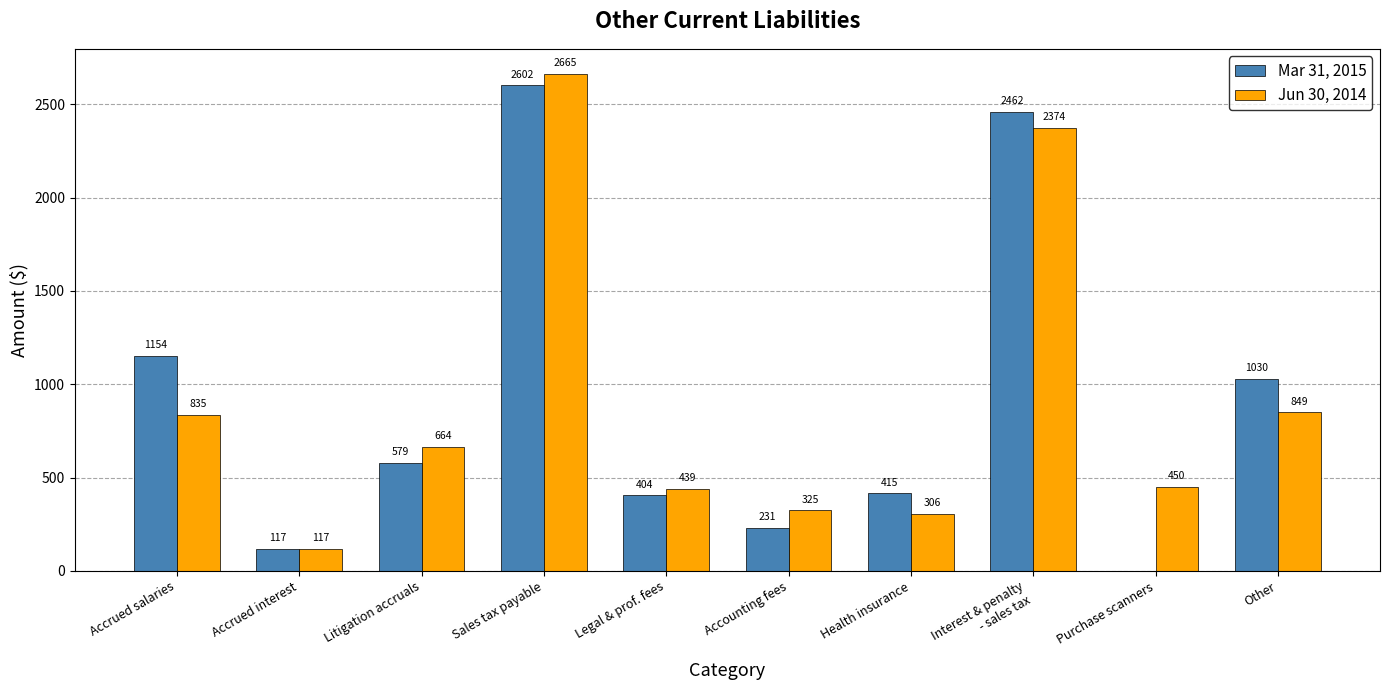

What is the average value of the Mar 31, 2015 series?

899